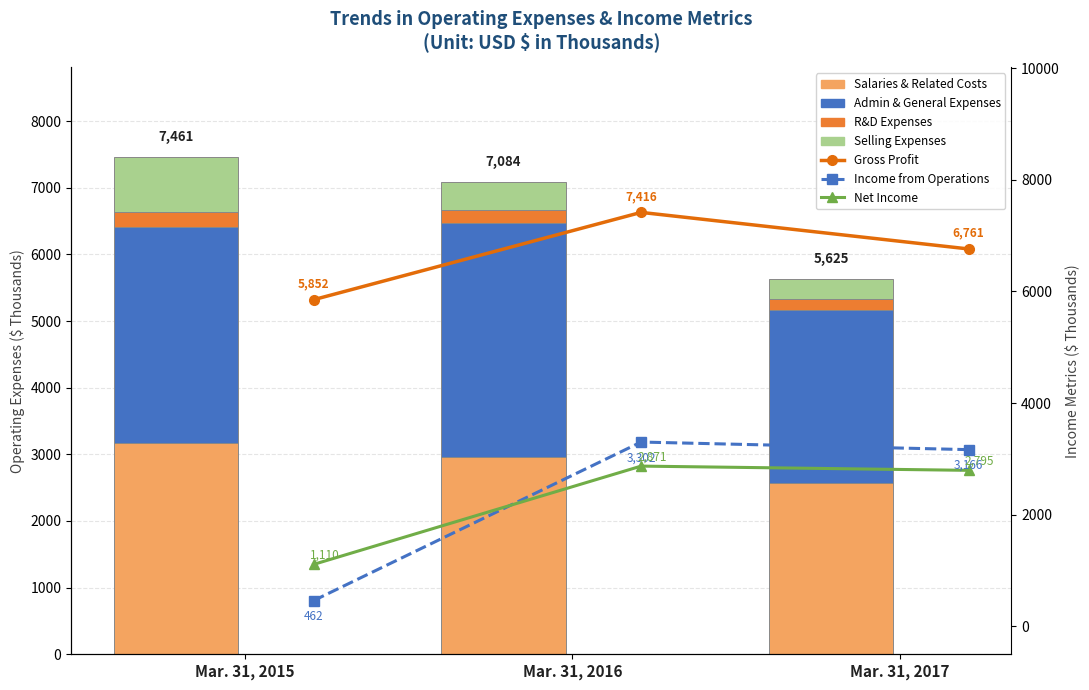

True or false: Net income has a value of 3837 at Mar. 31, 2016.

False